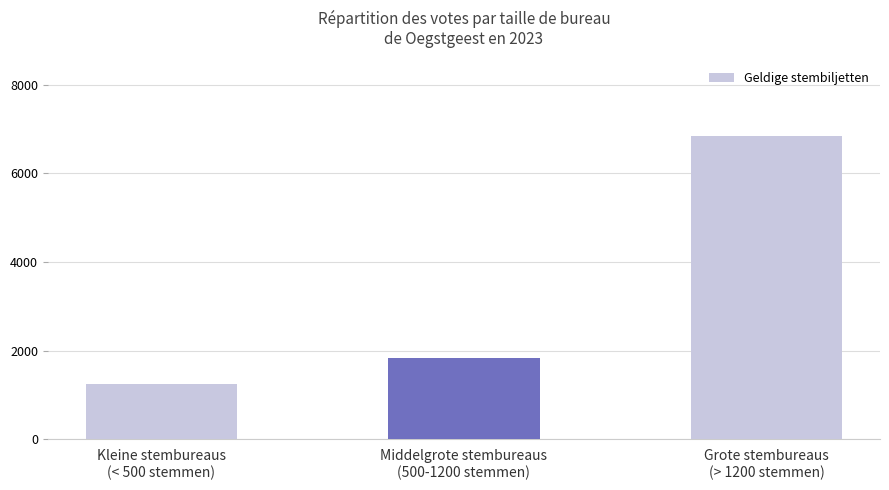

Rank the categories by value from lowest to highest.

Kleine stembureaus
(< 500 stemmen), Middelgrote stembureaus
(500-1200 stemmen), Grote stembureaus
(> 1200 stemmen)